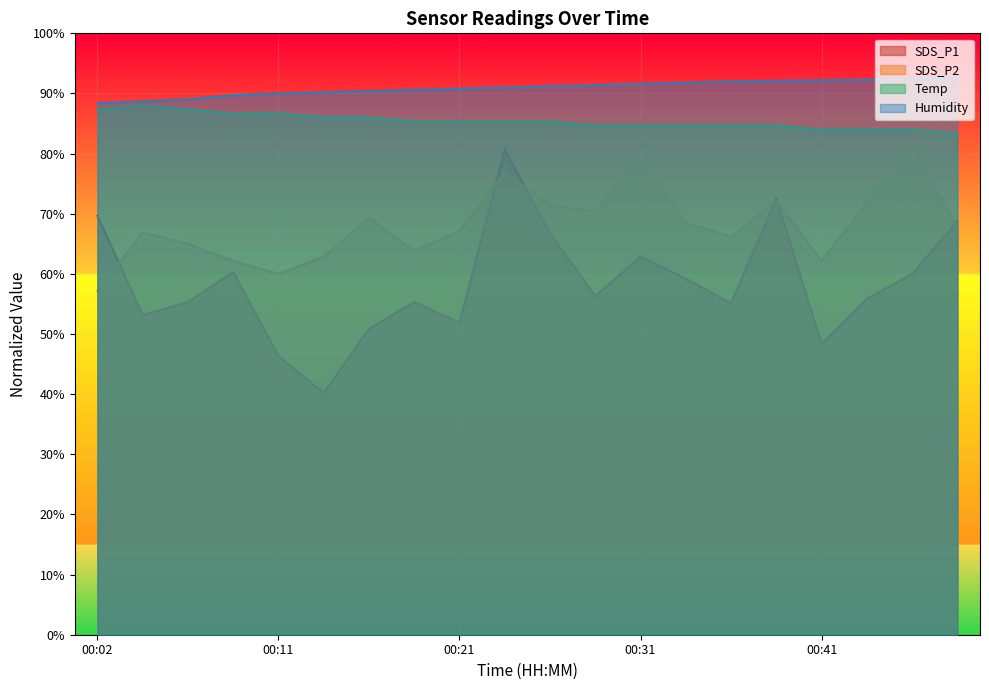

Which series has the widest spread of values?

SDS_P1